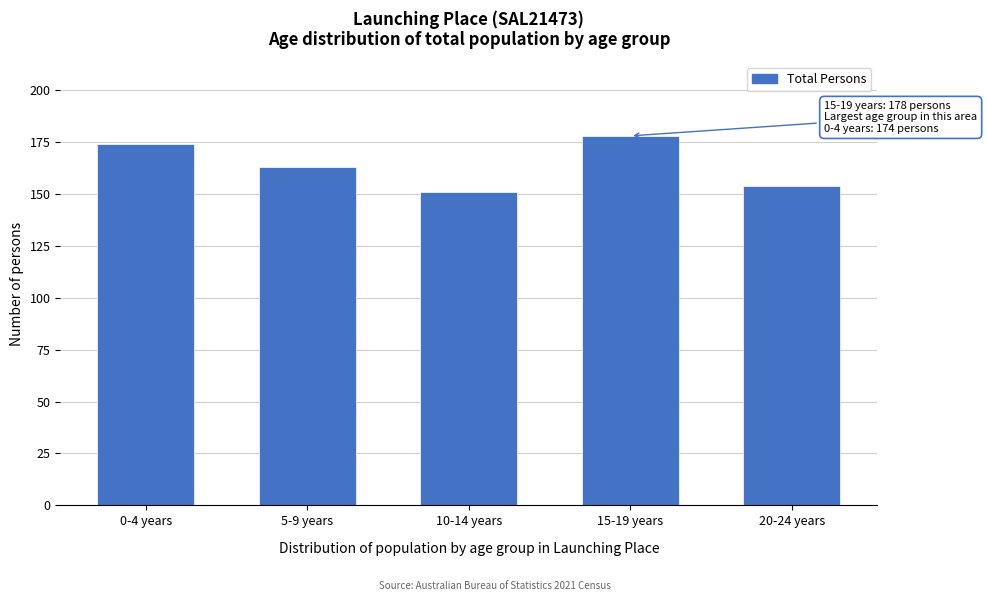

Reading left to right, what are all the values shown in this chart?

174	163	151	178	154